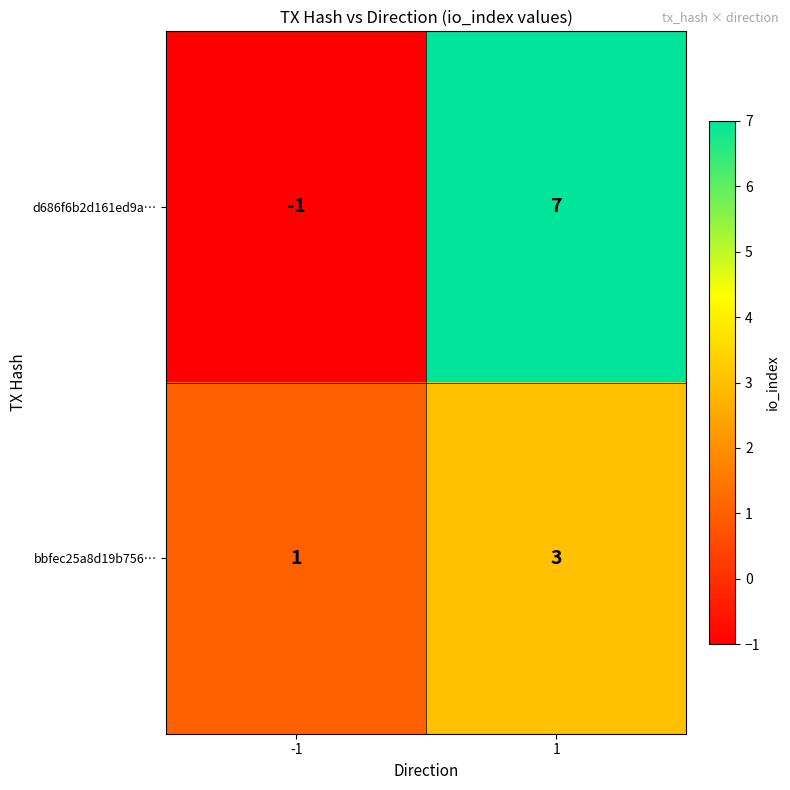

What is the sum of the d686f6b2d161ed9a… values at -1 and 1?

6